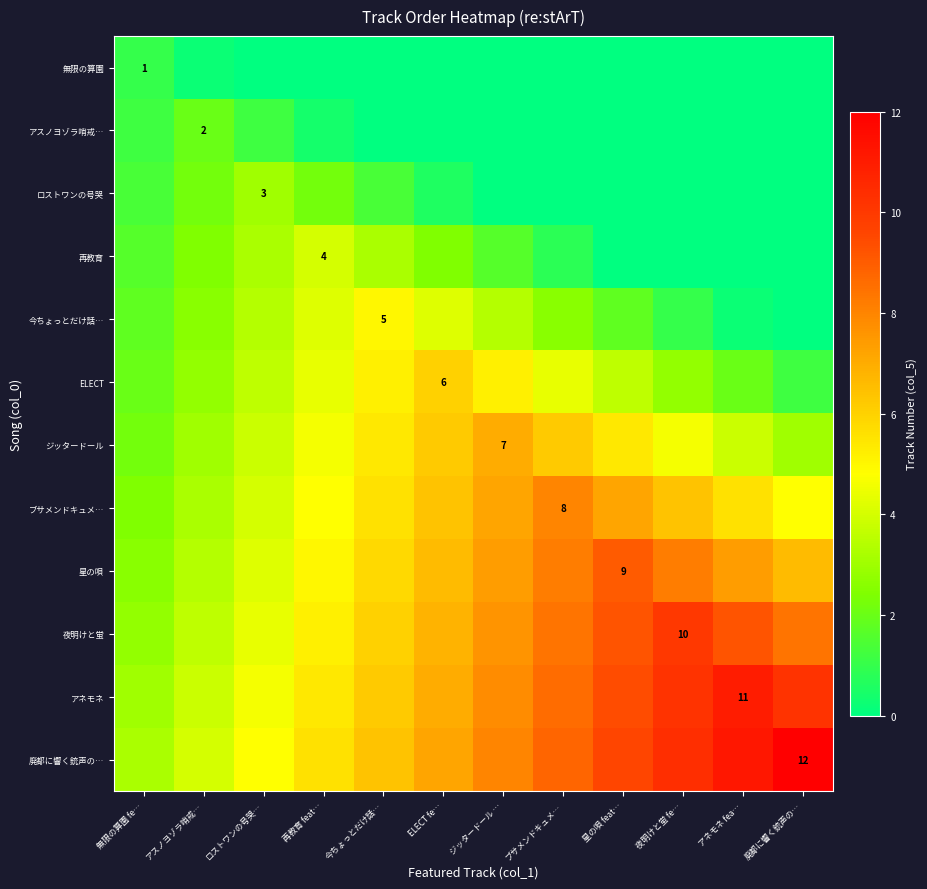

Which category has the highest value in the アネモネ series?

アネモネ fea…